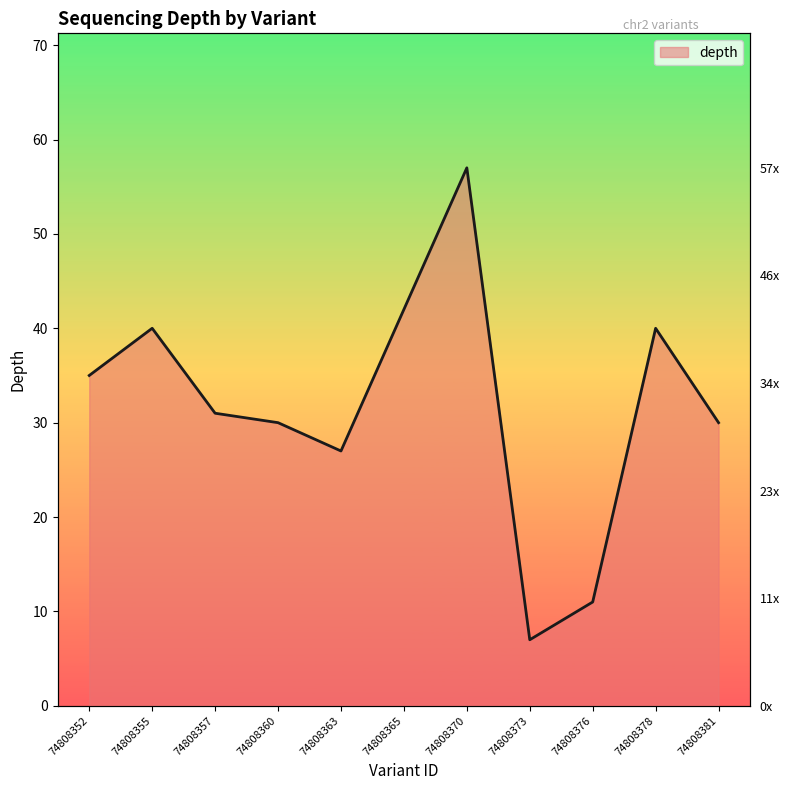

What is the difference between the second highest and second lowest values?

31